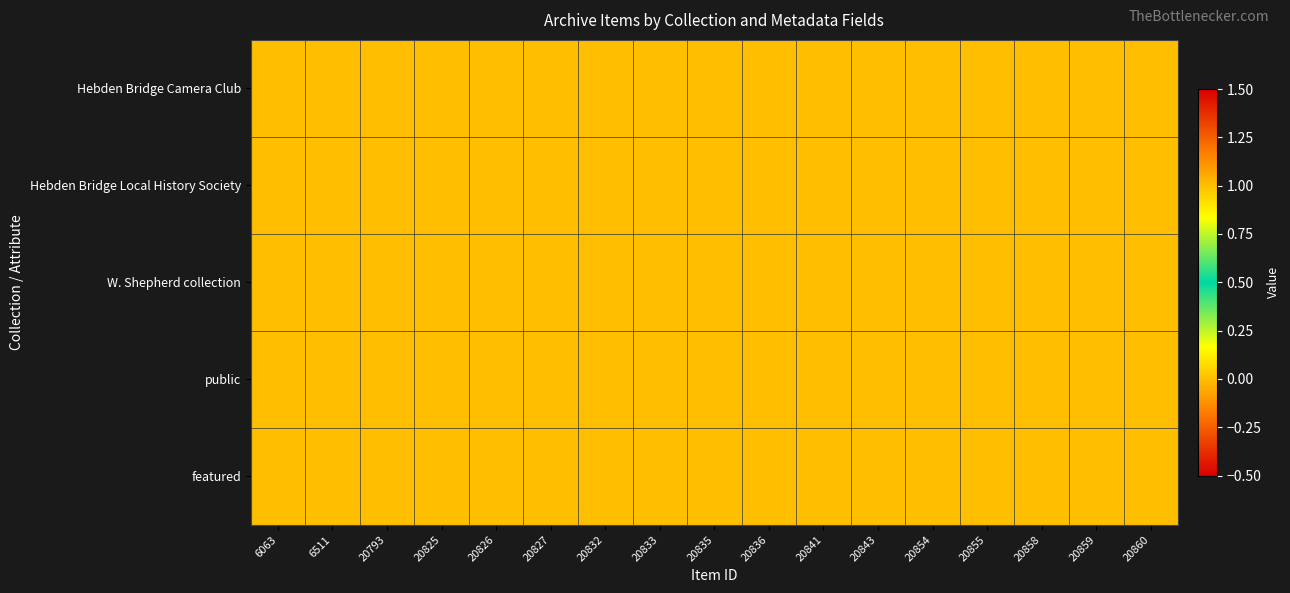

How many distinct data groups are displayed?

5